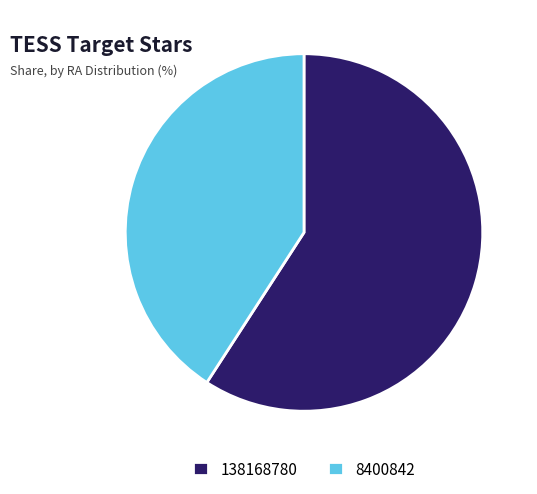

Rank the categories by value from highest to lowest.

138168780, 8400842